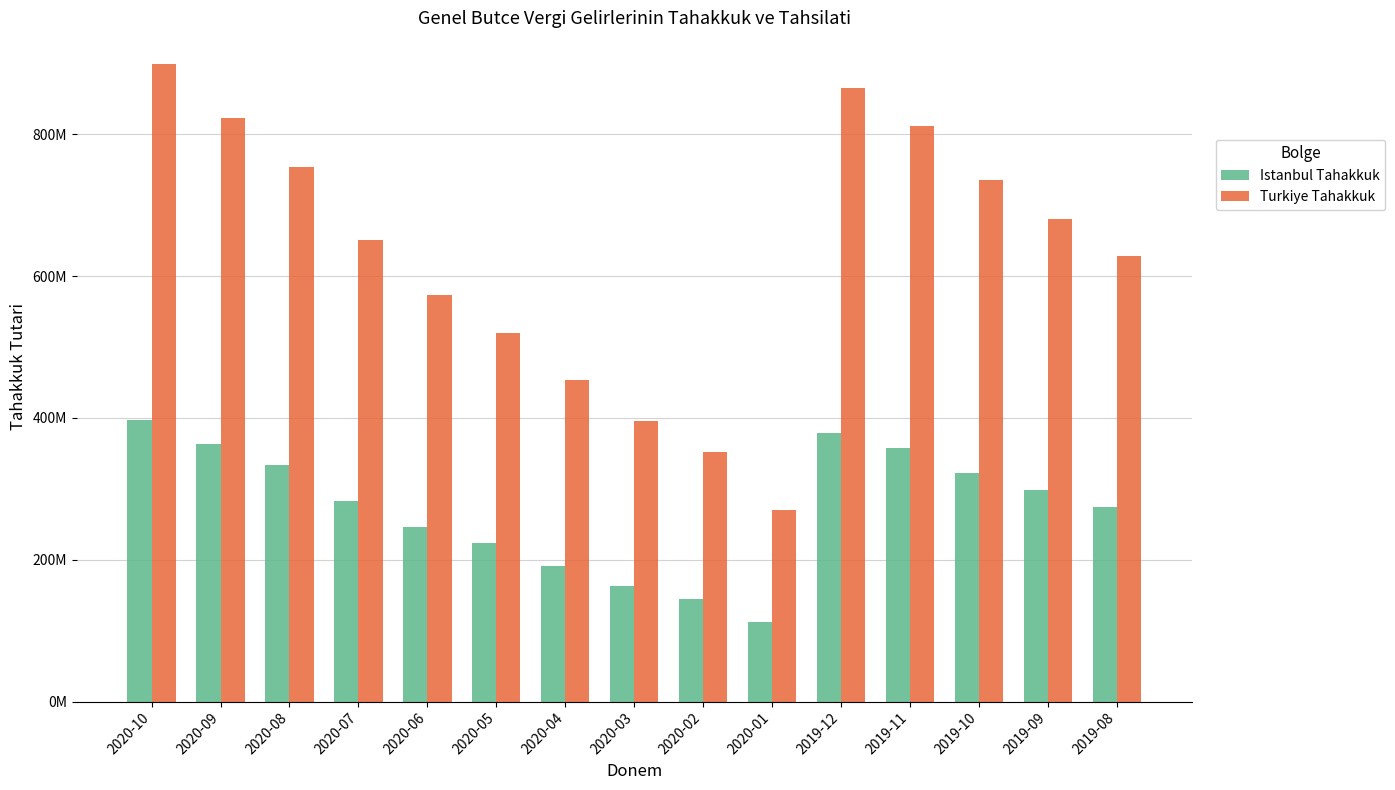

What is the sum of the Istanbul Tahakkuk values at 2020-03 and 2020-04?

354502970